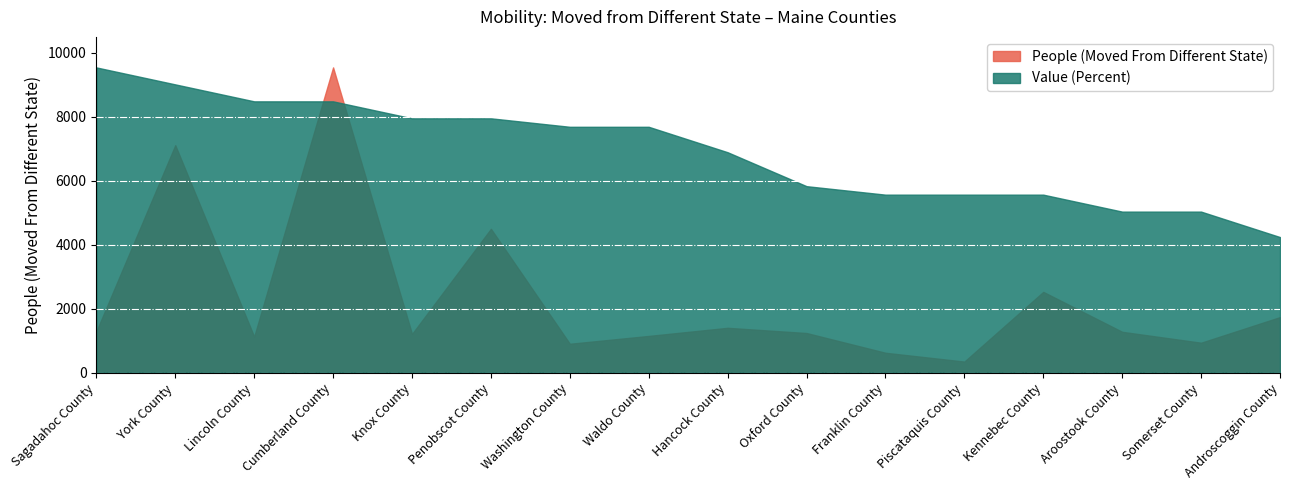

What position from the right is Oxford County?

7